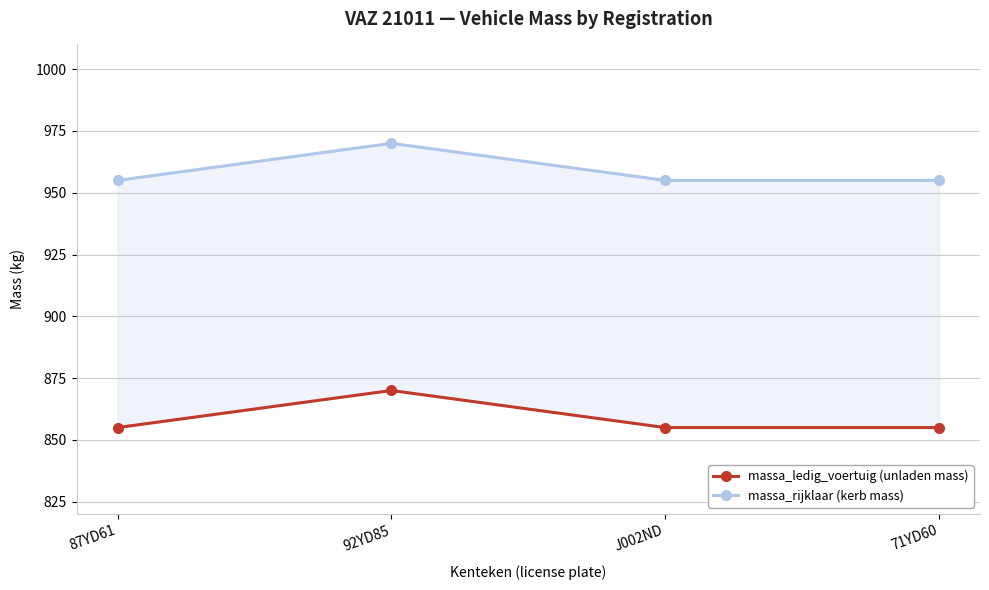

Count the massa_ledig_voertuig (unladen mass) values in the range 855 to 870.

4